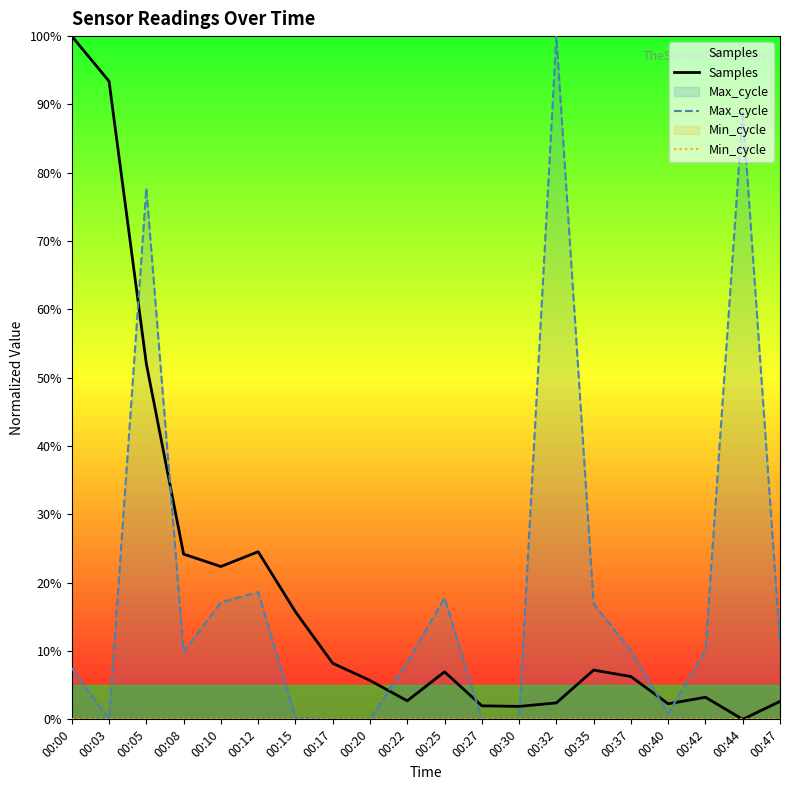

What is the value of the Max_cycle point at the 4th from the left?

9.9